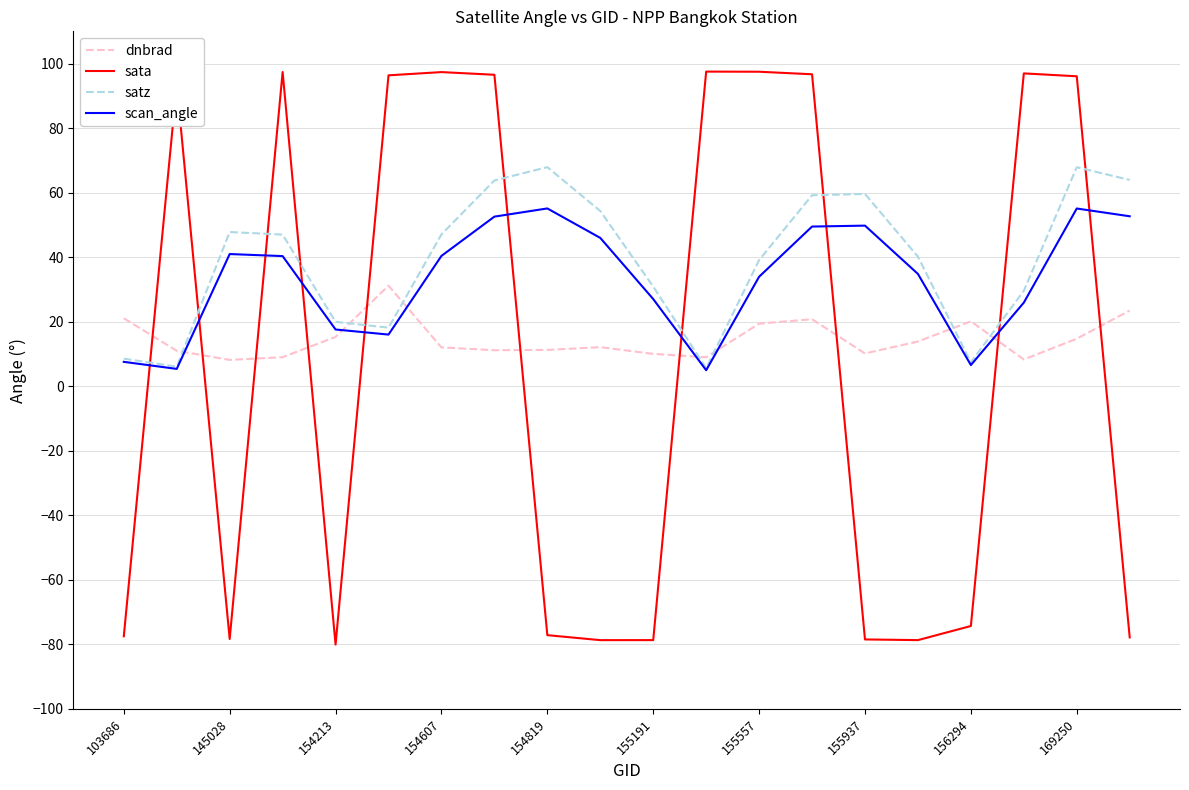

List the series in order of their overall mean, highest first.

satz, scan_angle, dnbrad, sata